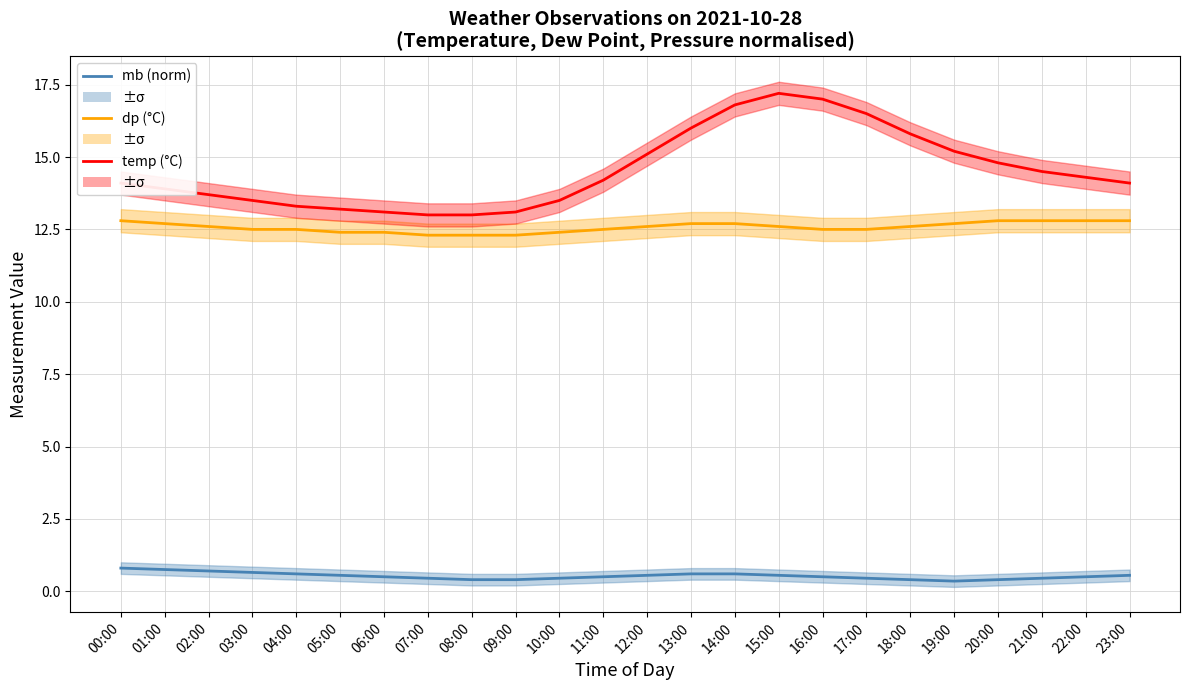

Is it true that dp (°C) equals 12.5 at 04:00?

True